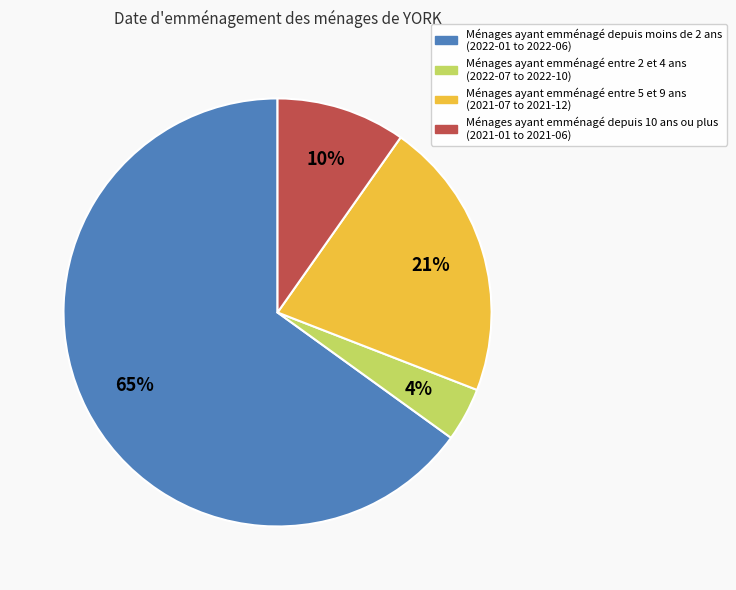

Is there any slice that represents more than half of the pie?

Yes